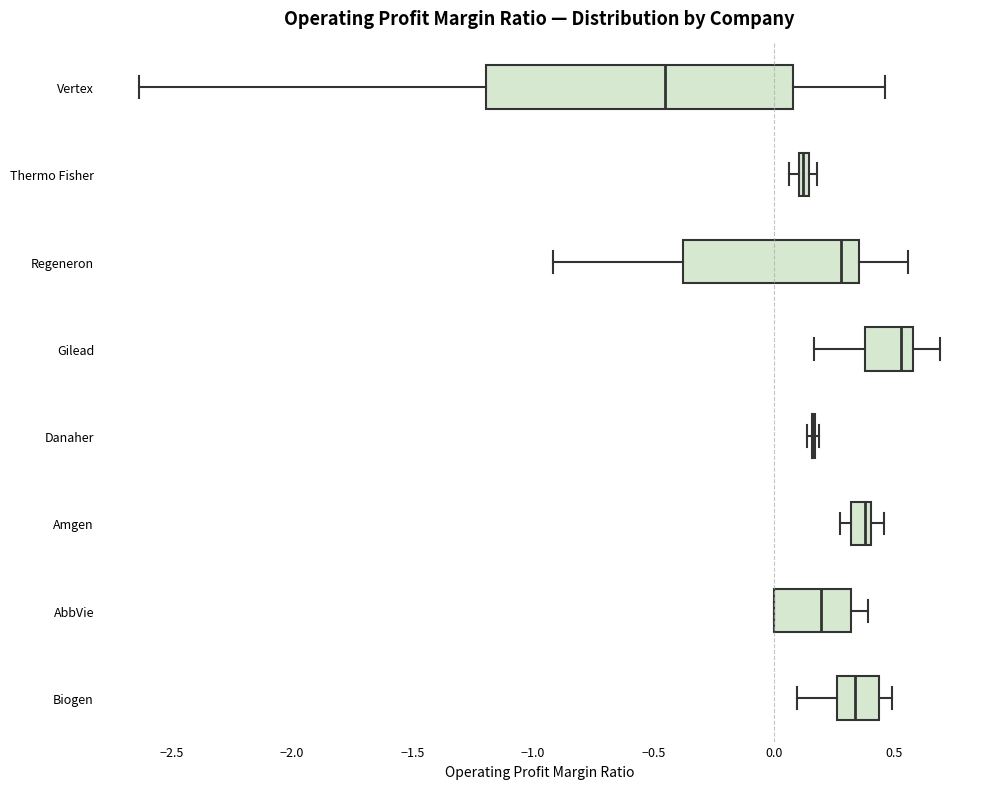

Where does the left whisker of the box for Gilead end on the x-axis? The values are not printed on the chart, so give them approximately, as read against the axis.

0.15